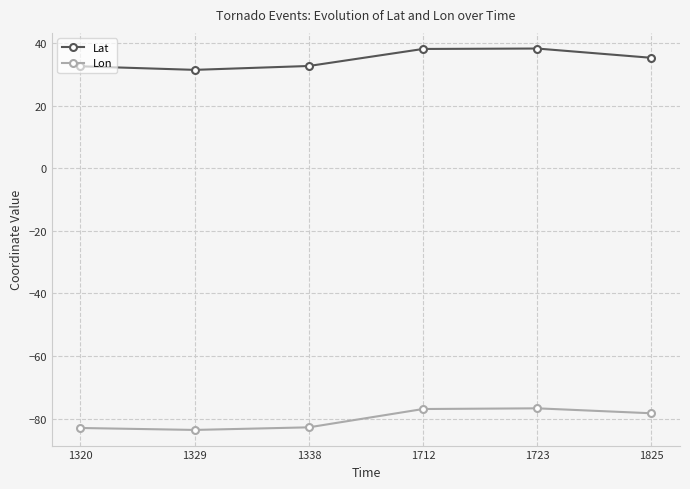

Where is Lat nearest to the value 34?

1825